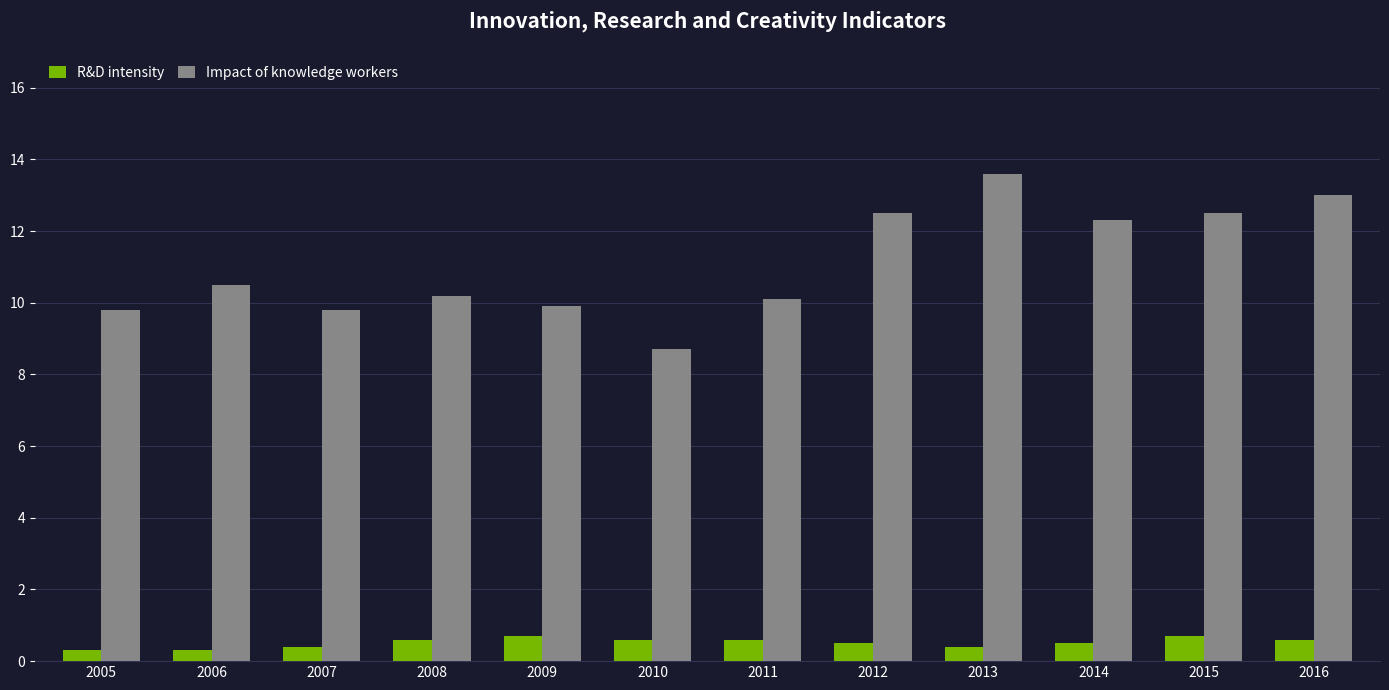

What is the difference between the R&D intensity values at 2014 and 2011?

0.1